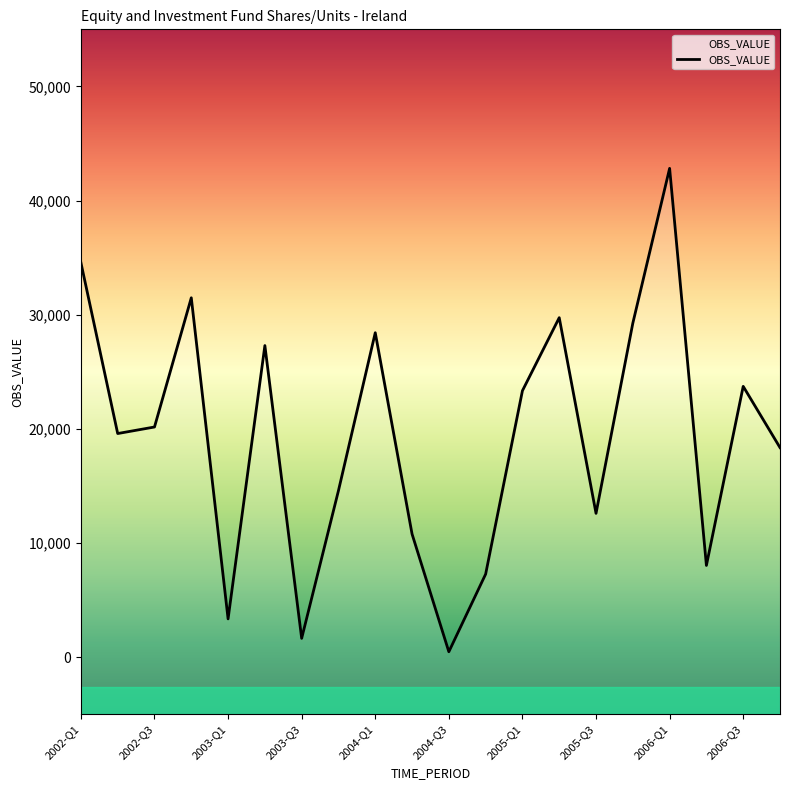

Approximately how many times larger is the value at 15 compared to 2002-Q1?

0.8